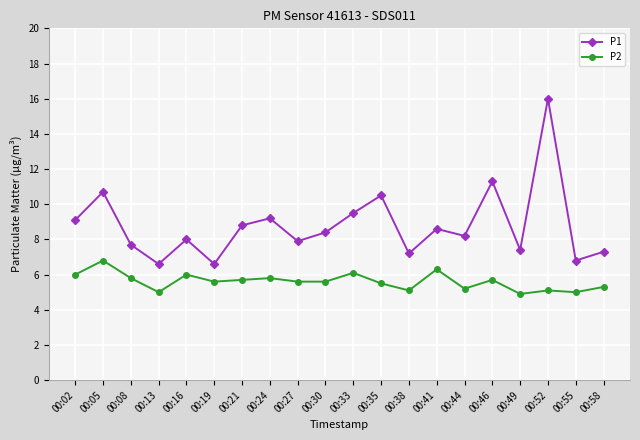

What is the total value across all series at 00:30?

14.0